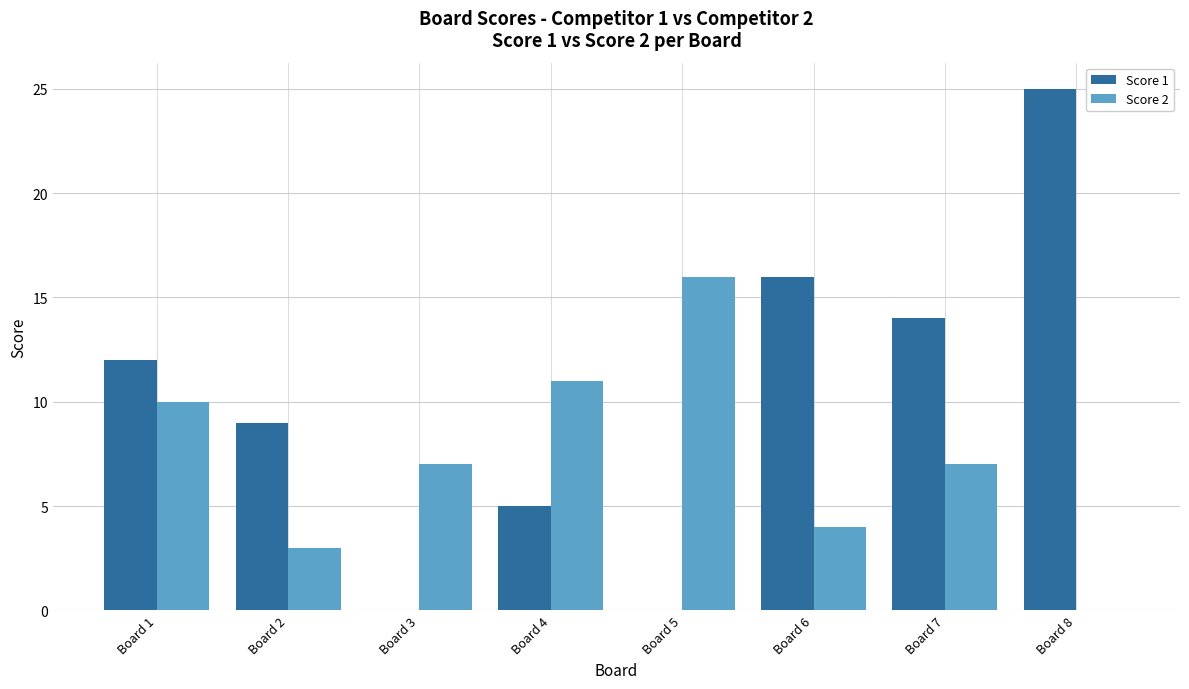

Which series has the largest total across all categories?

Score 1